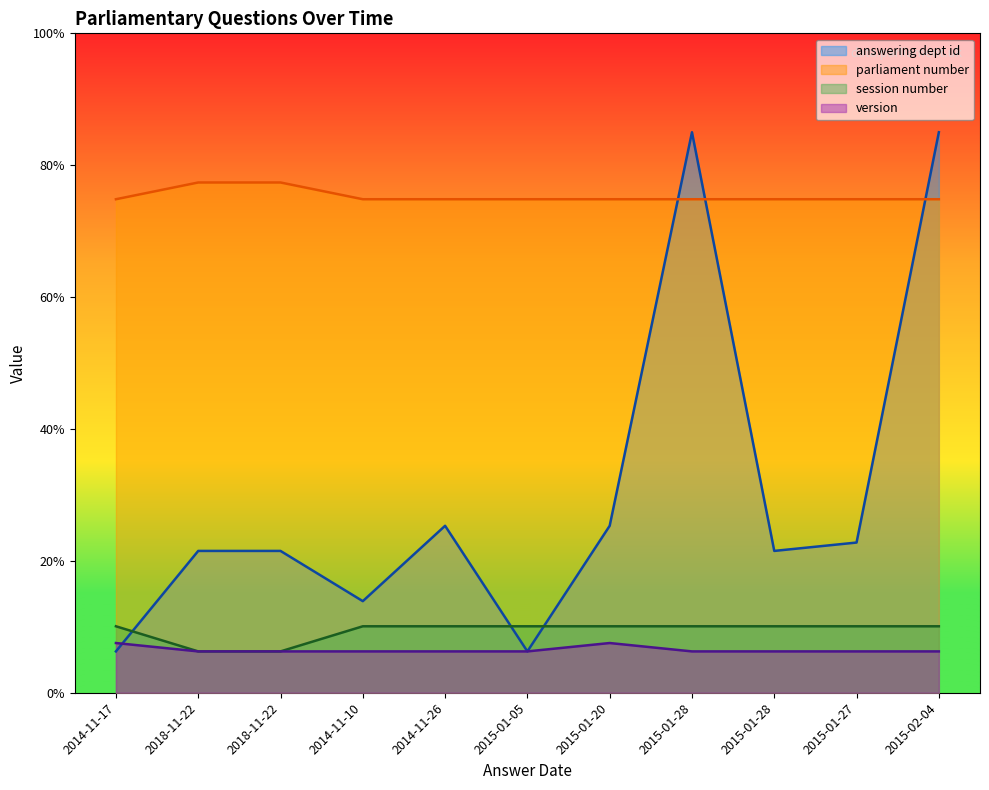

Which series has the largest total across all categories?

parliament number